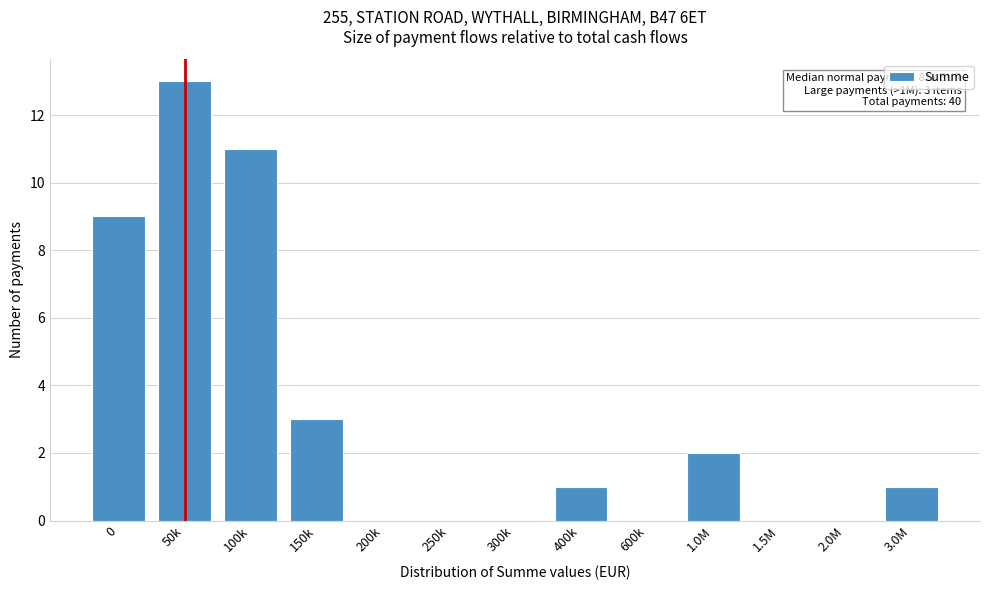

Reading right to left, what are all the values shown in this chart?

3.0M=1	2.0M=0	1.5M=0	1.0M=2	600k=0	400k=1	300k=0	250k=0	200k=0	150k=3	100k=11	50k=13	0=9